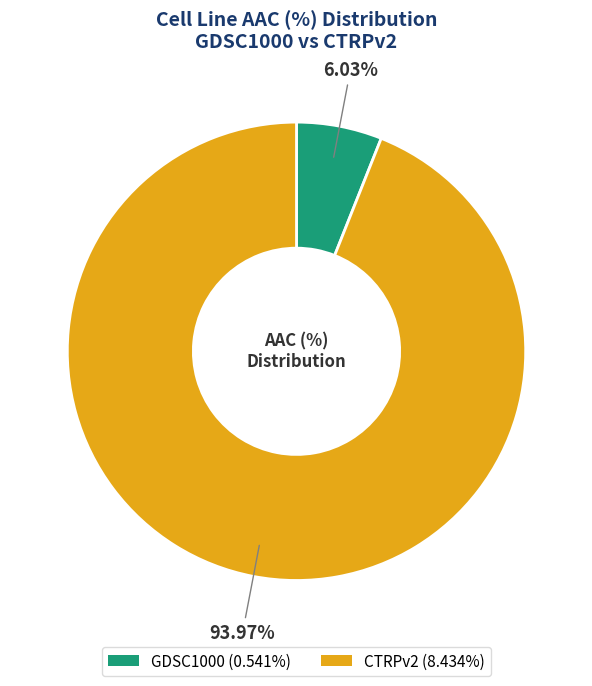

Rank the categories by value from highest to lowest.

CTRPv2, GDSC1000